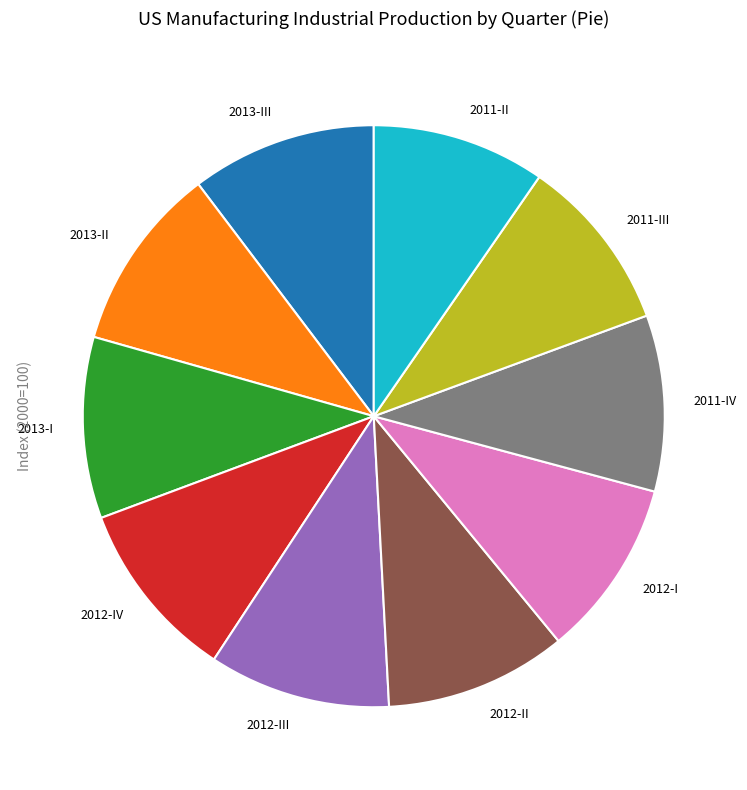

True or false: 2013-III accounts for 10% of the total.

True